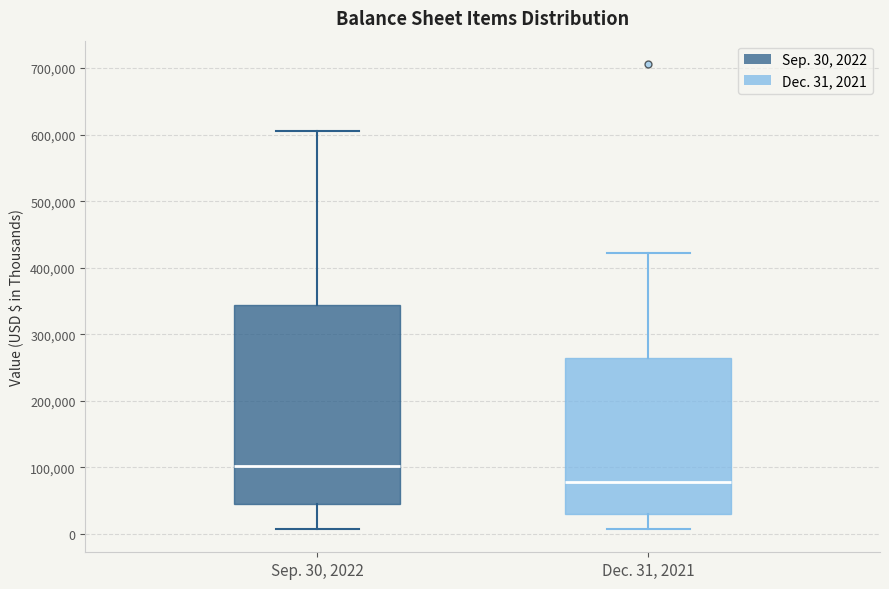

Reading left to right, transcribe this box plot: for each box, give where its median line is, the range the box spans, and where its two whiskers end, as read against the y-axis. The values are not printed on the chart, so give them approximately, as read against the axis.

Sep. 30, 2022: median 100000, box 40000 to 340000, whiskers 10000 to 610000
Dec. 31, 2021: median 80000, box 30000 to 260000, whiskers 10000 to 420000